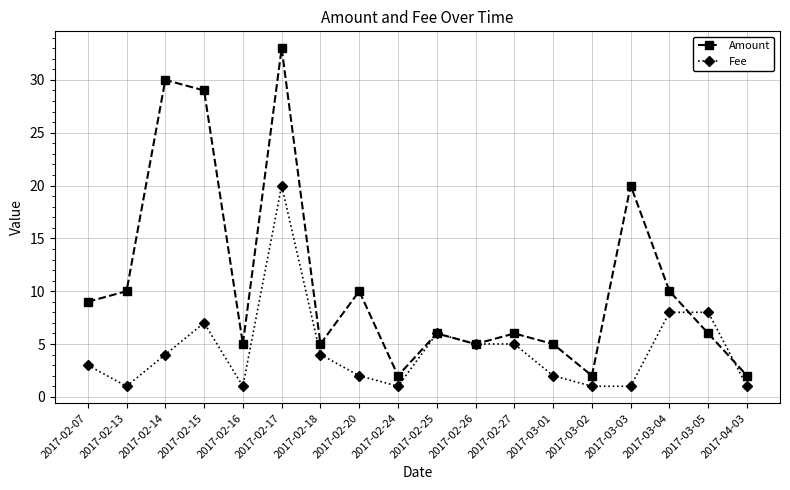

At which label does Fee reach its peak?

2017-02-17